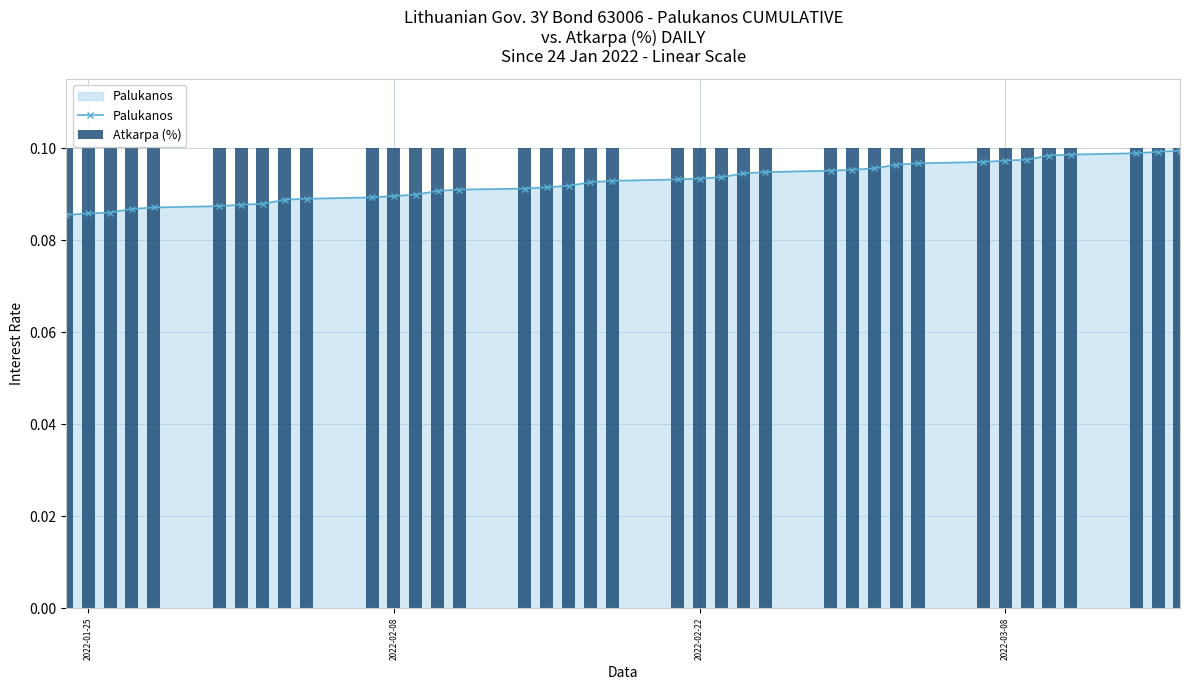

How many Palukanos values are between 0 and 1?

38